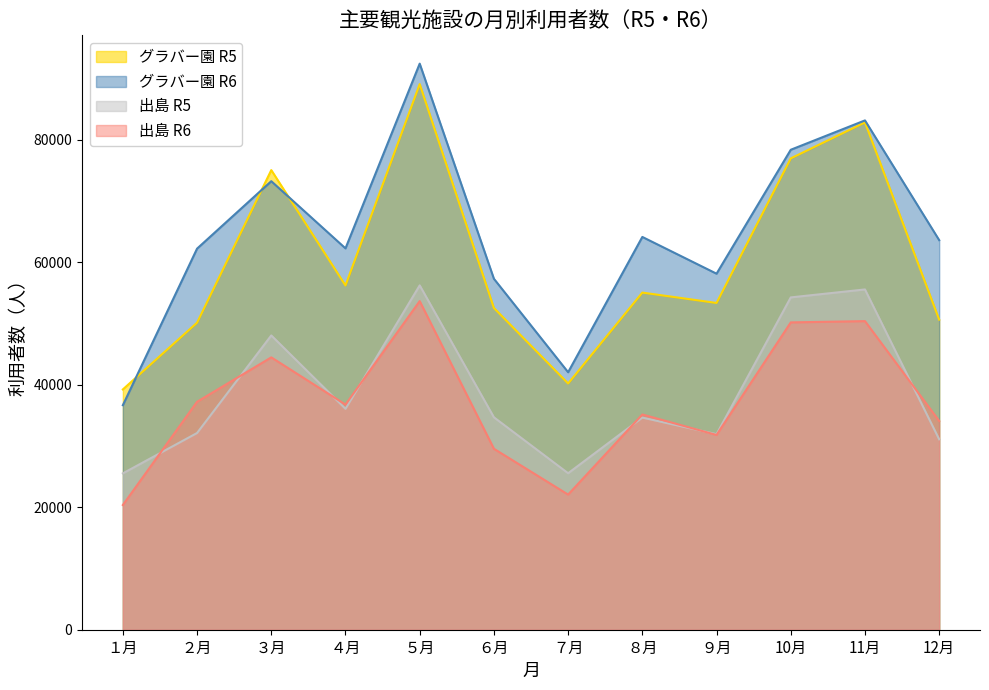

Which series has the largest total across all categories?

グラバー園 R6